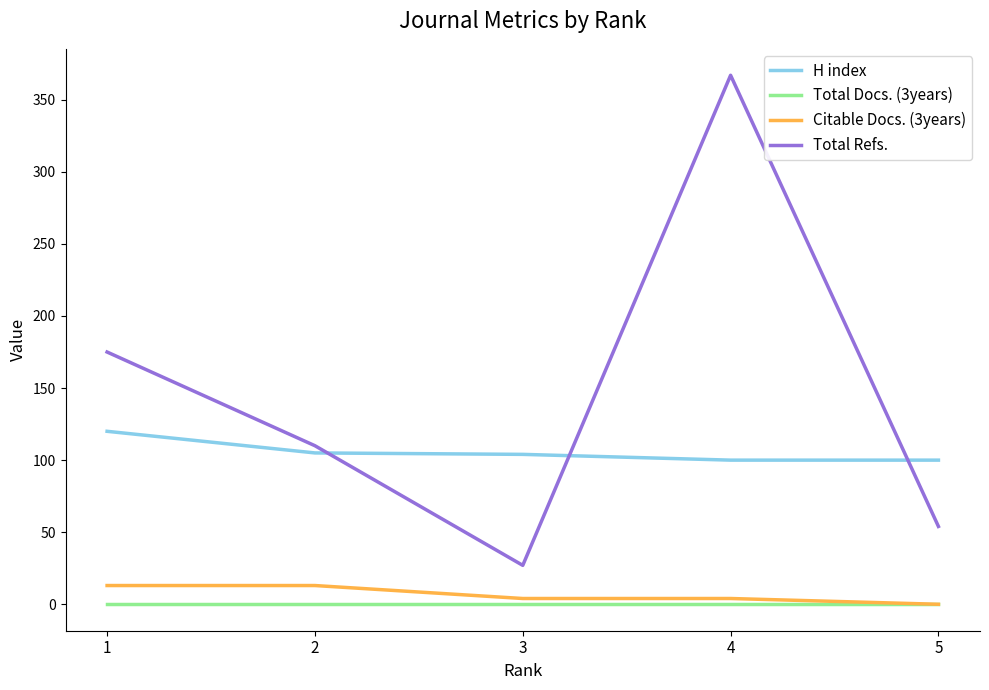

How many categories are shown in the chart?

5